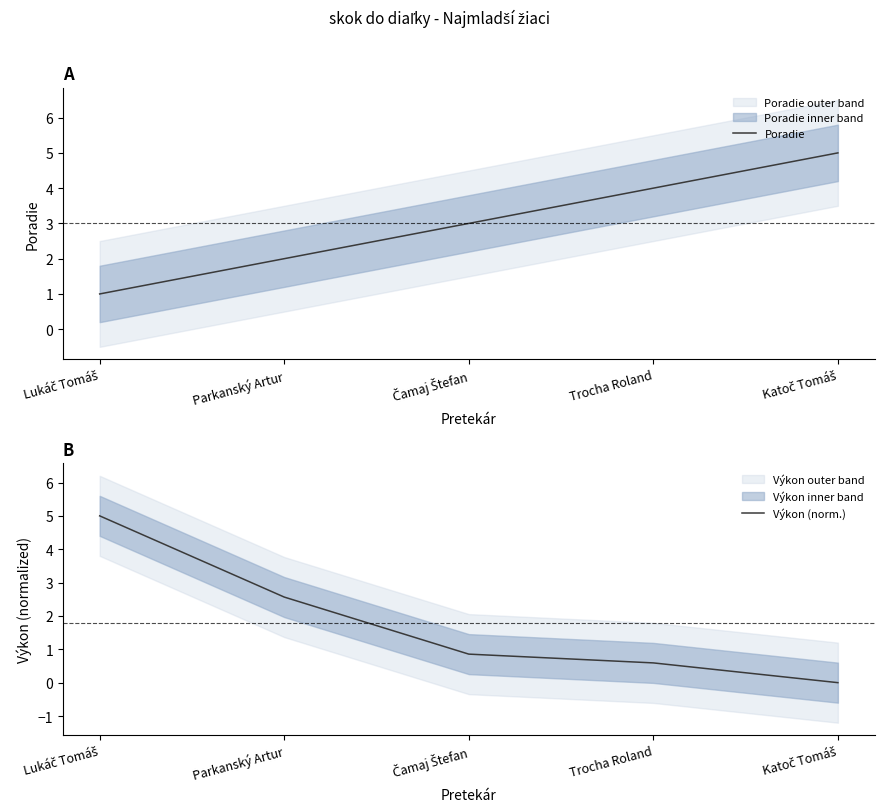

At how many categories does at least one series exceed 1?

5